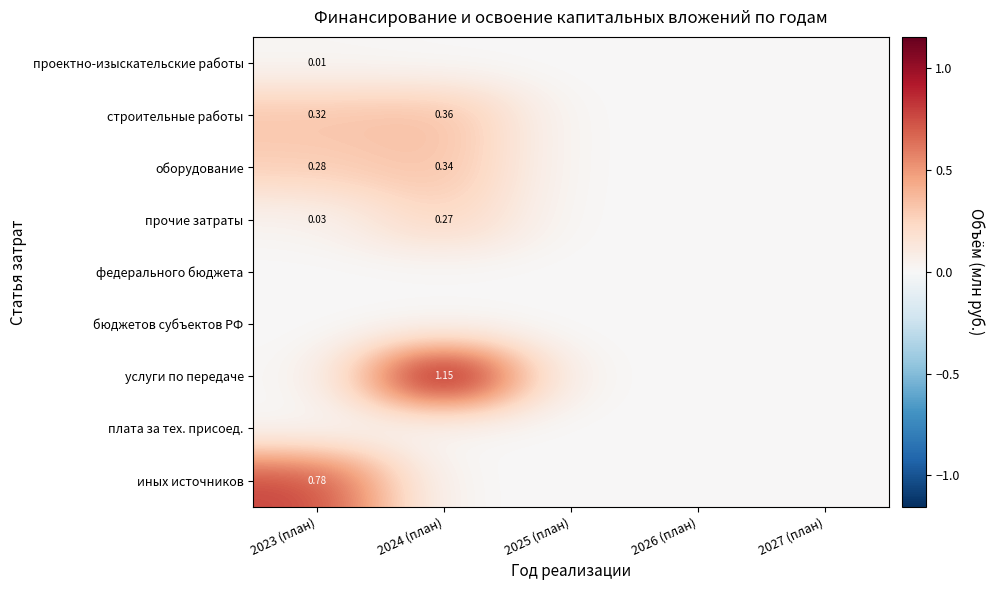

What is the difference between the maximum and minimum values in the прочие затраты series?

0.3